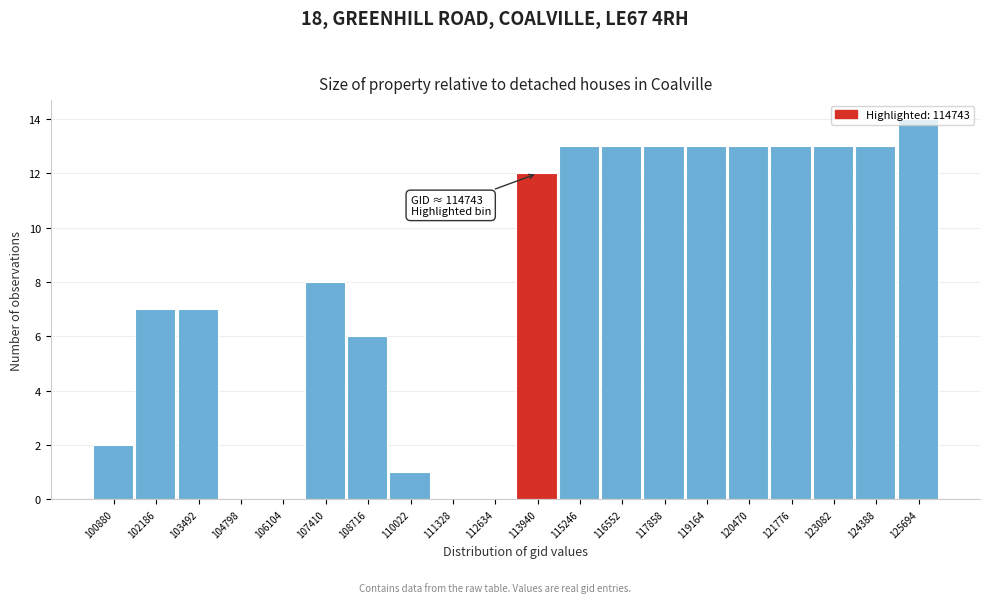

Which category has the highest value across all series?

125694